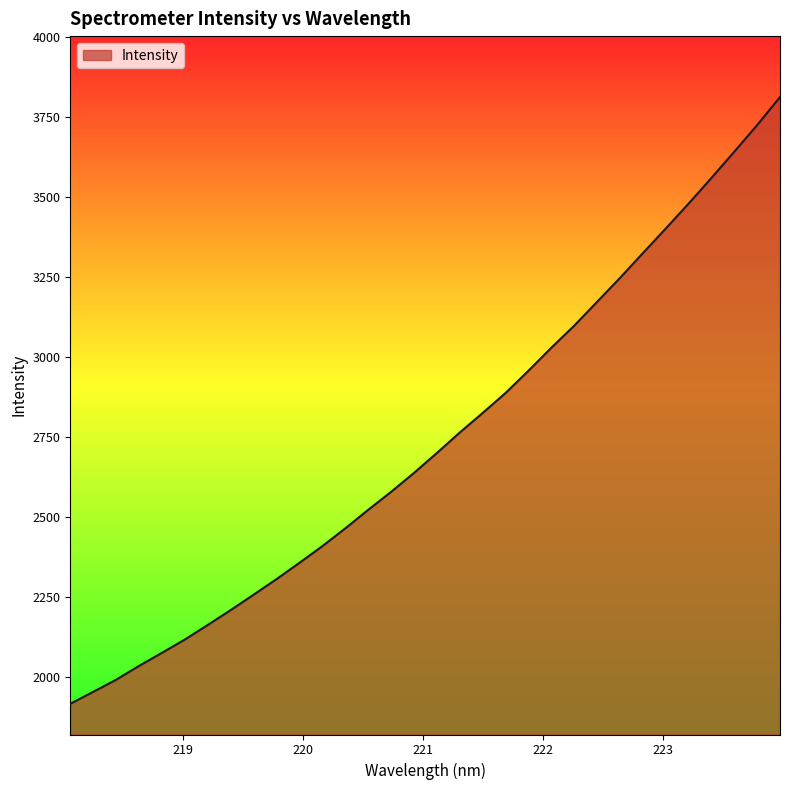

What is the difference between the maximum and minimum values?

1895.5